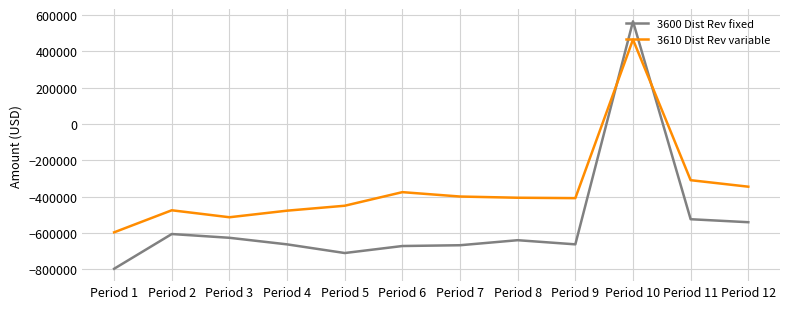

What are all the series names shown in the legend?

3600 Dist Rev fixed, 3610 Dist Rev variable